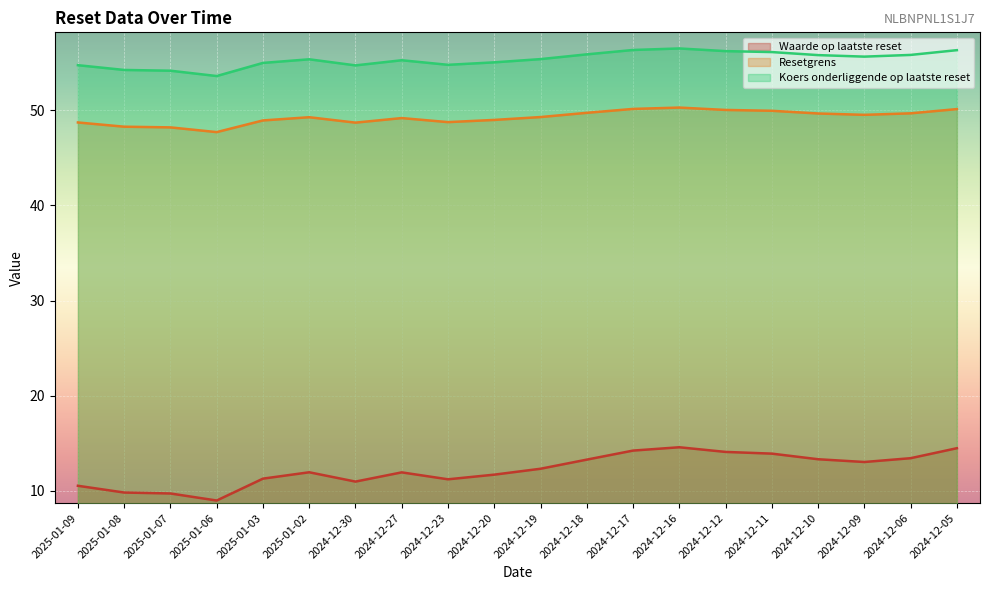

True or false: Waarde op laatste reset has a value of 12.3 at 2024-12-19.

True